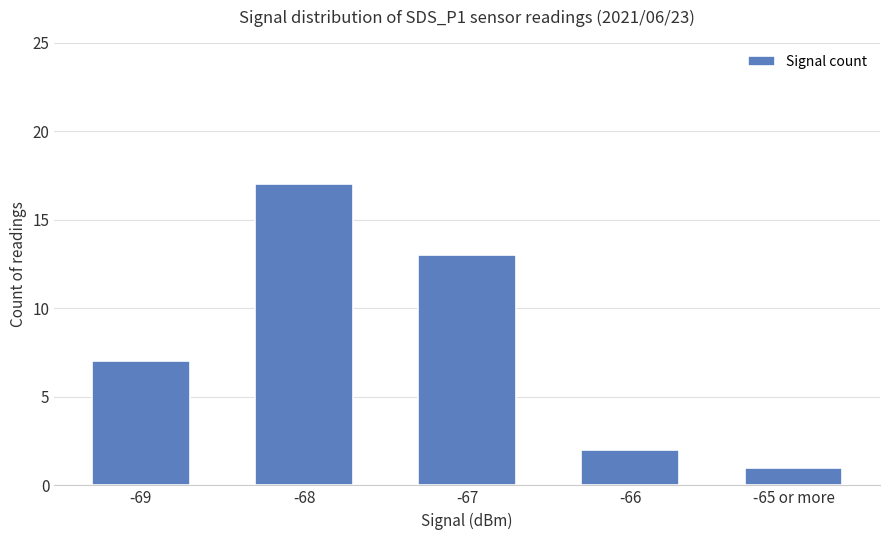

What is the maximum value shown in the chart?

17